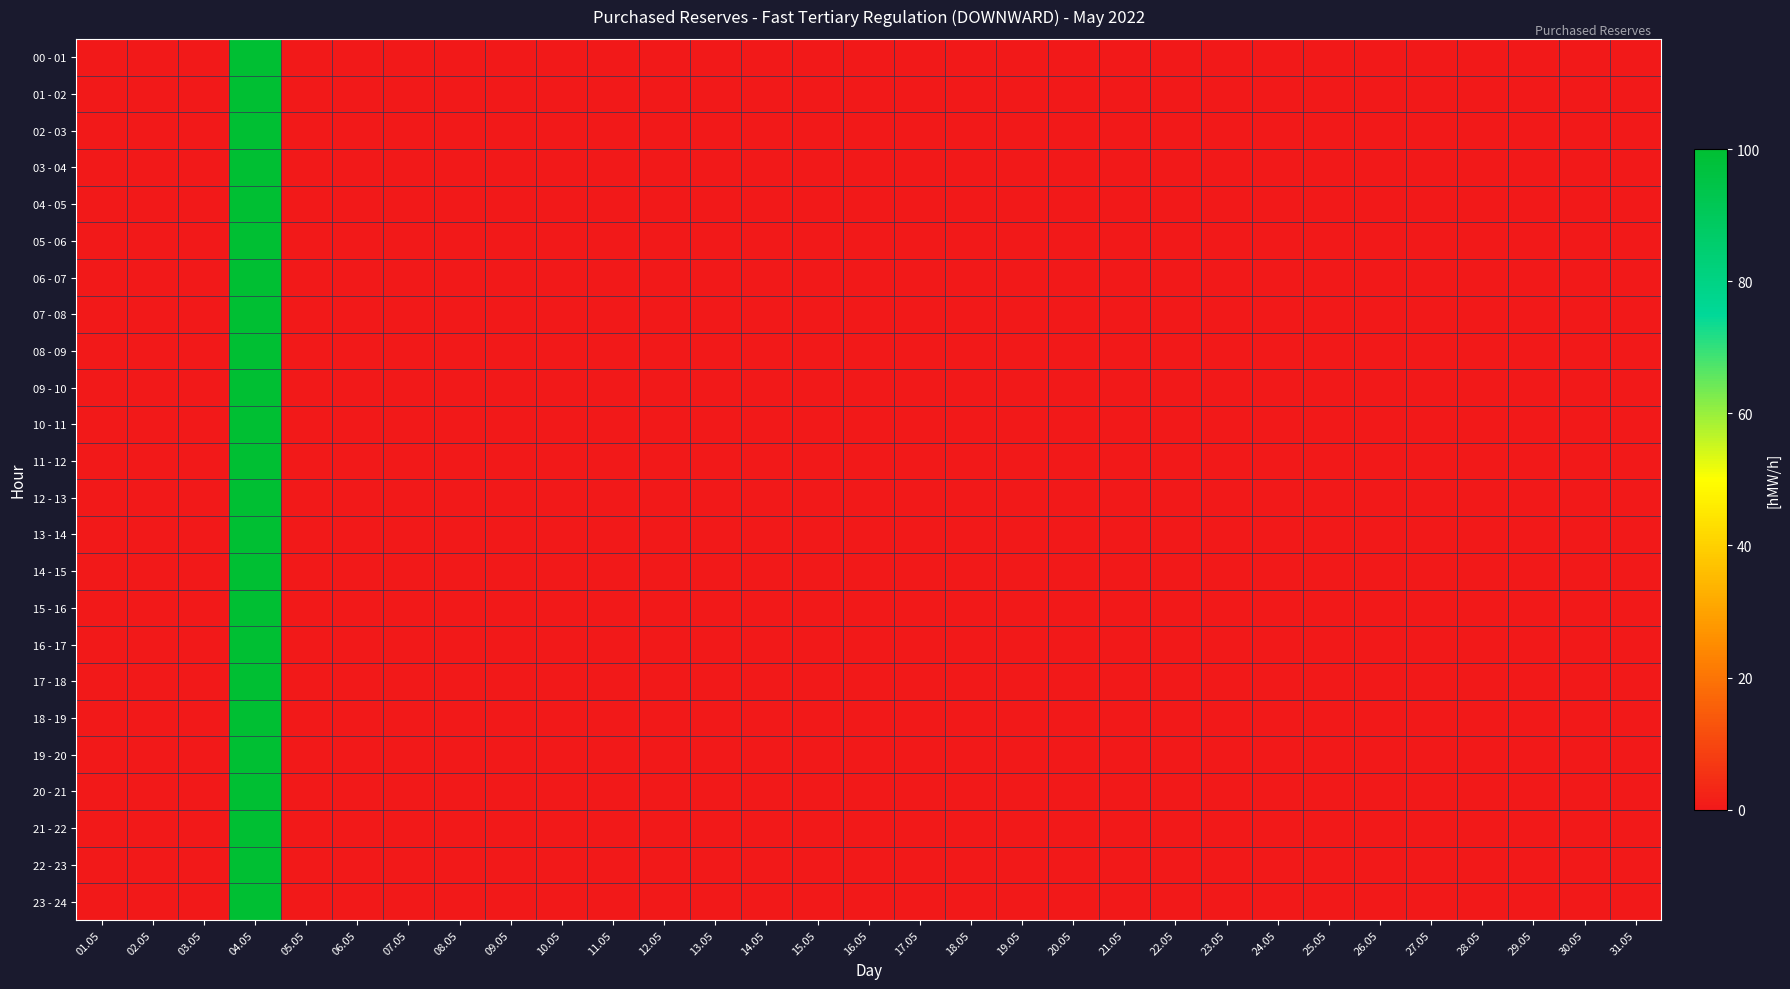

Between 17.05 and 20.05, which series saw the biggest shift?

00 - 01